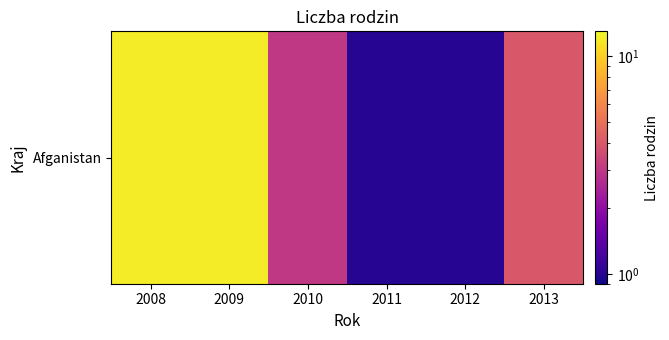

True or false: the data shows 2 at 2012.

False